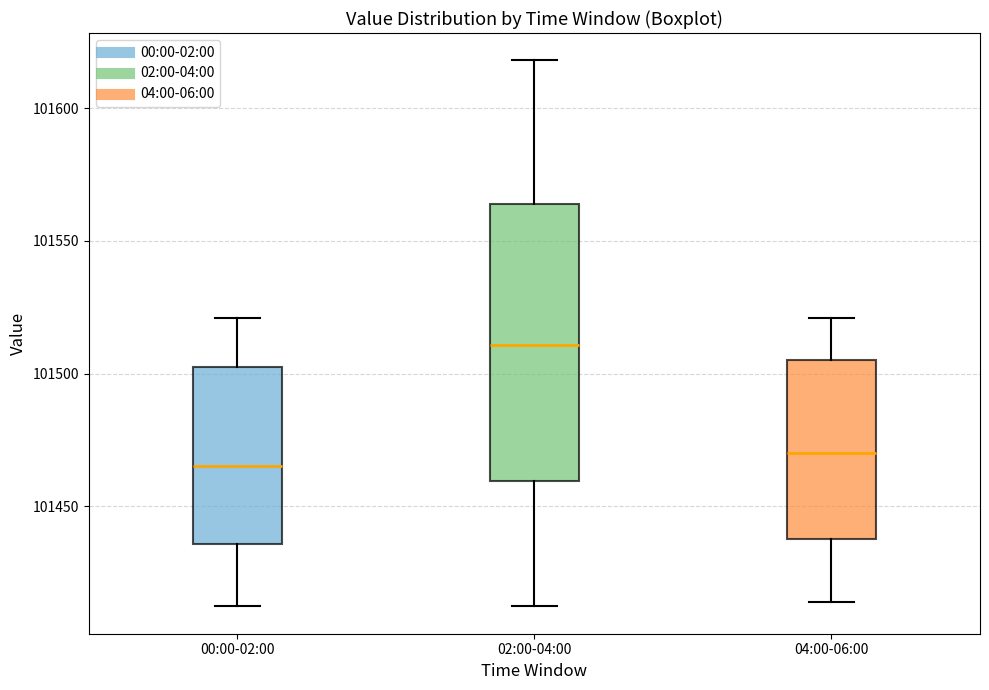

Reading left to right, transcribe this box plot: for each box, give where its median line is, the range the box spans, and where its two whiskers end, as read against the y-axis. The values are not printed on the chart, so give them approximately, as read against the axis.

00:00-02:00: median 101465, box 101435 to 101505, whiskers 101410 to 101520
02:00-04:00: median 101510, box 101460 to 101565, whiskers 101410 to 101620
04:00-06:00: median 101470, box 101440 to 101505, whiskers 101415 to 101520